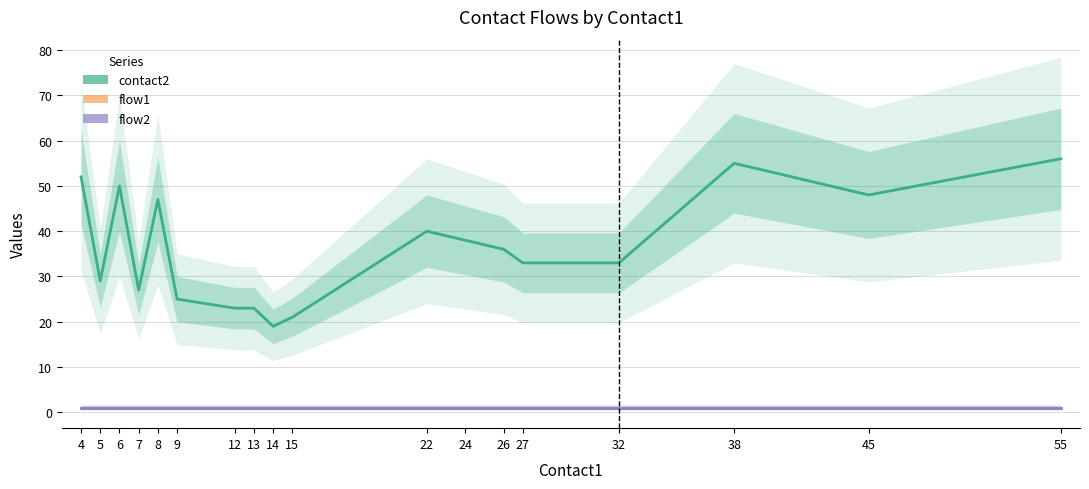

Reading left to right, list all the values displayed in this chart.

contact2: 52	29	50	27	47	25	23	23	19	21	40	38	36	33	33	55	48	56
flow1: 1	1	1	1	1	1	1	1	1	1	1	1	1	1	1	1	1	1
flow2: 1	1	1	1	1	1	1	1	1	1	1	1	1	1	1	1	1	1